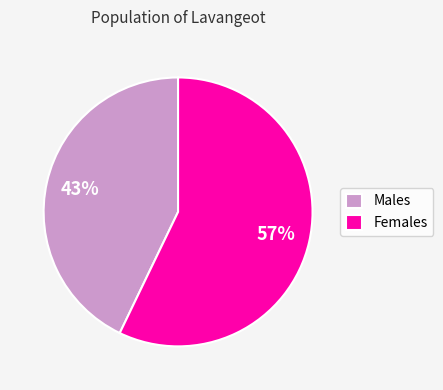

How many slices are in this pie chart?

2